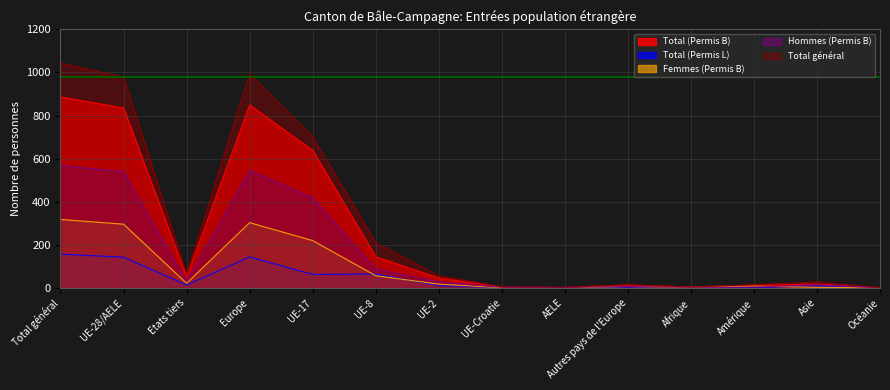

How many values in the Femmes (Permis B) series are below 18?

7